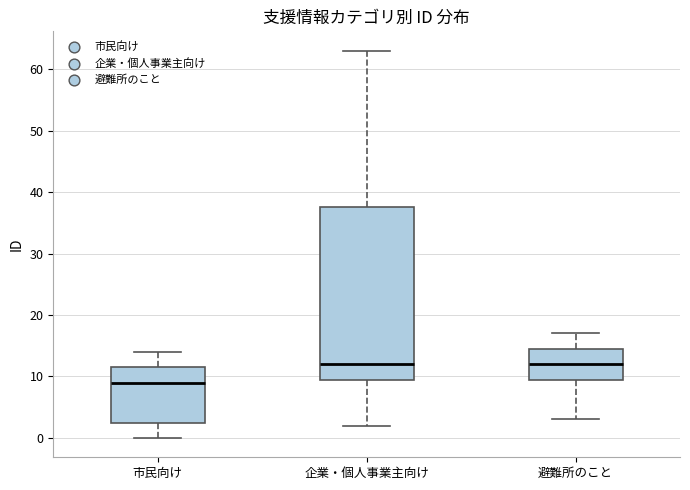

Reading left to right, transcribe this box plot: for each box, give where its median line is, the range the box spans, and where its two whiskers end, as read against the y-axis. The values are not printed on the chart, so give them approximately, as read against the axis.

市民向け: median 9, box 3 to 12, whiskers 0 to 14
企業・個人事業主向け: median 12, box 10 to 38, whiskers 2 to 63
避難所のこと: median 12, box 10 to 15, whiskers 3 to 17